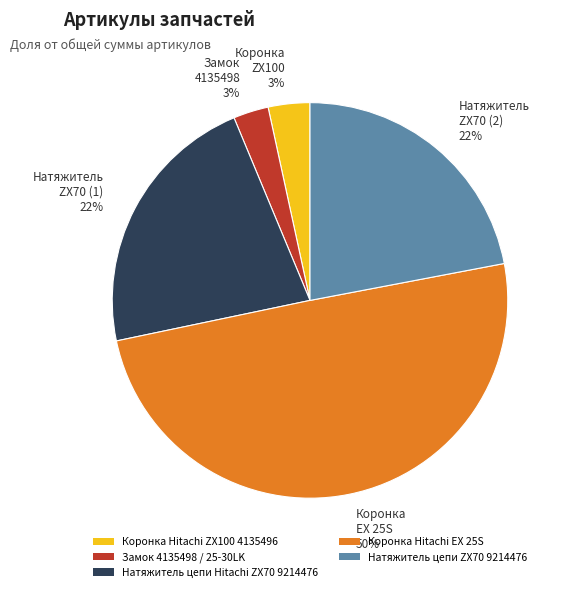

To the nearest percent, what is the difference between the largest and smallest slice percentages?

47%